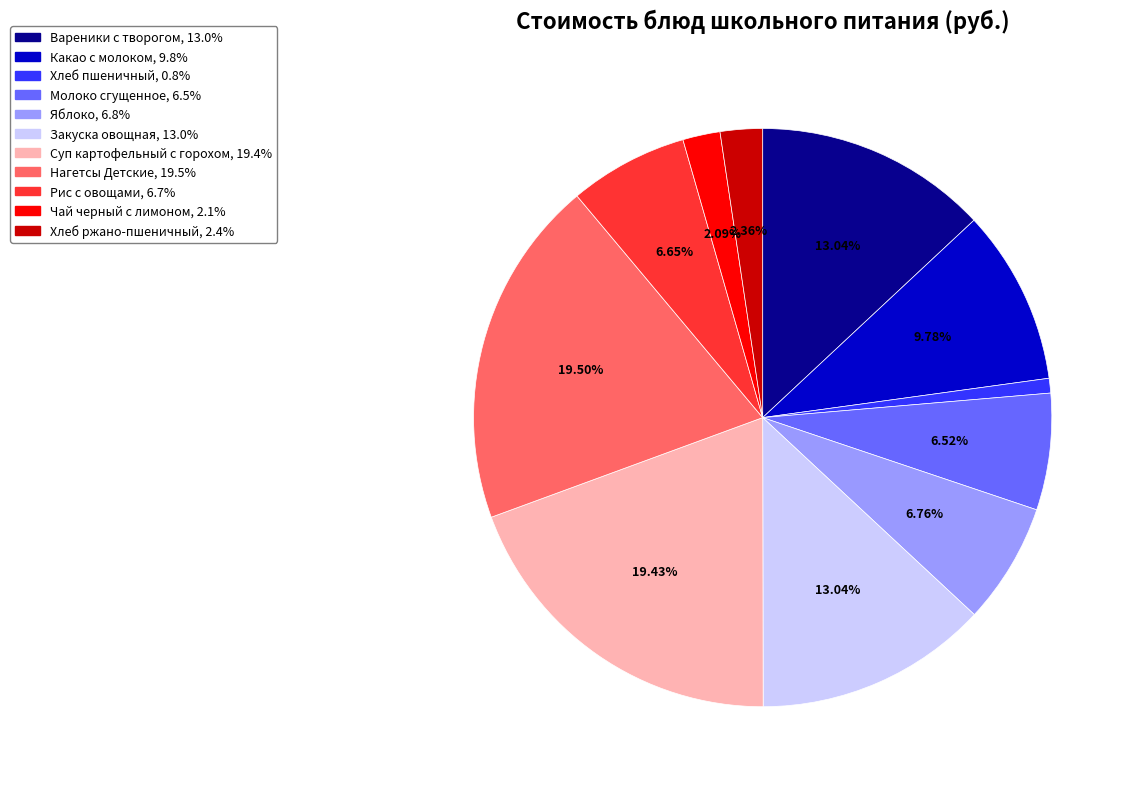

Combined, do Какао с молоком and Хлеб пшеничный account for over 50%?

No